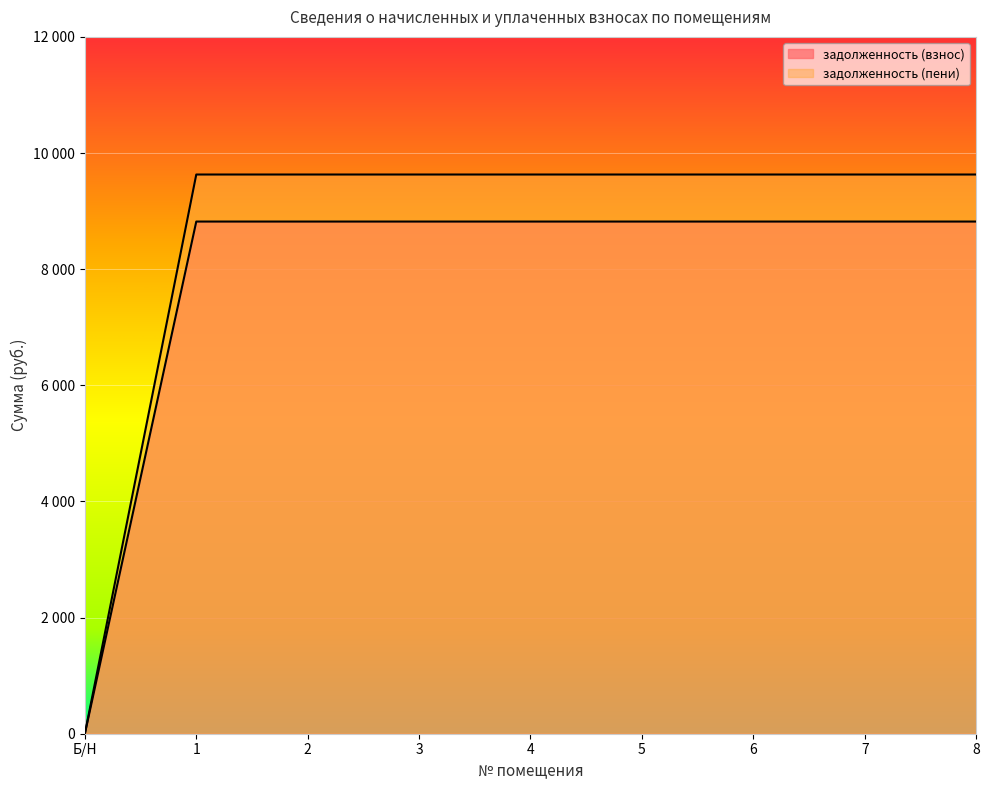

The задолженность (пени) series shows 17143 at 5. True or false?

False